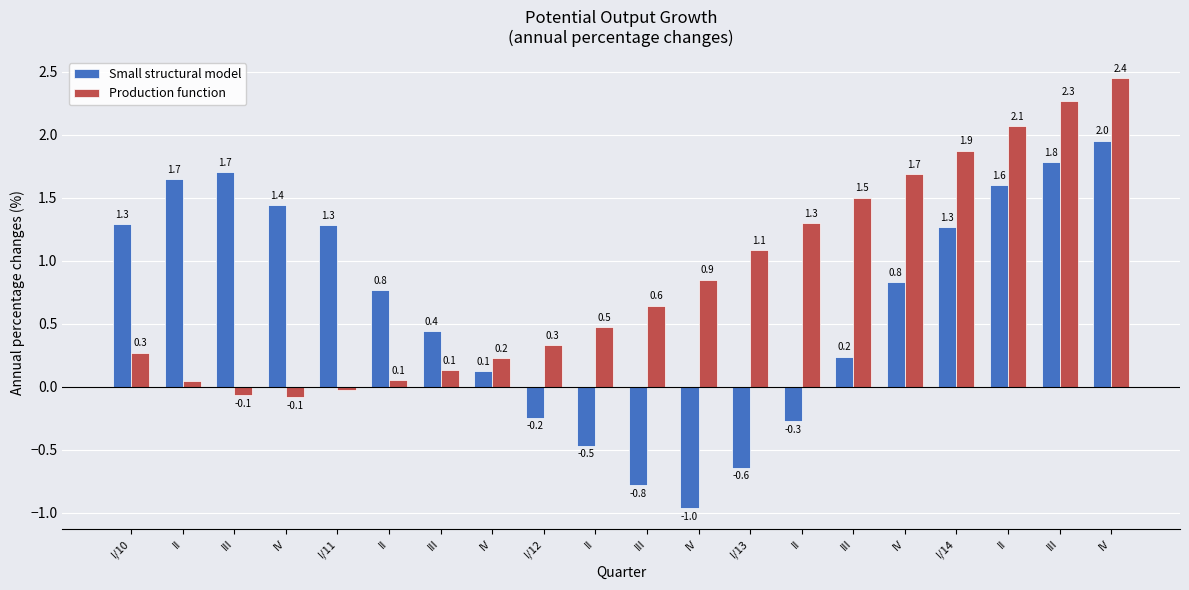

What are all the series names shown in the legend?

Small structural model, Production function